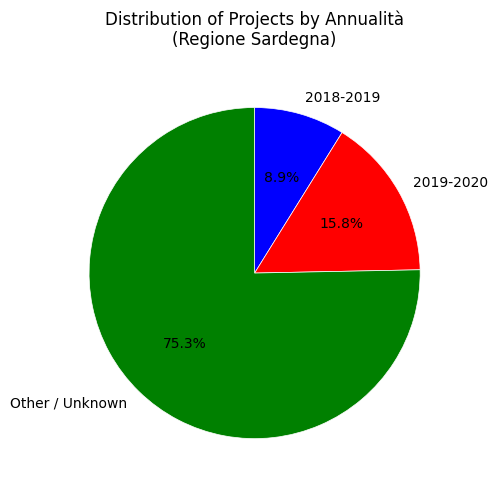

How many segments does this pie chart have?

3